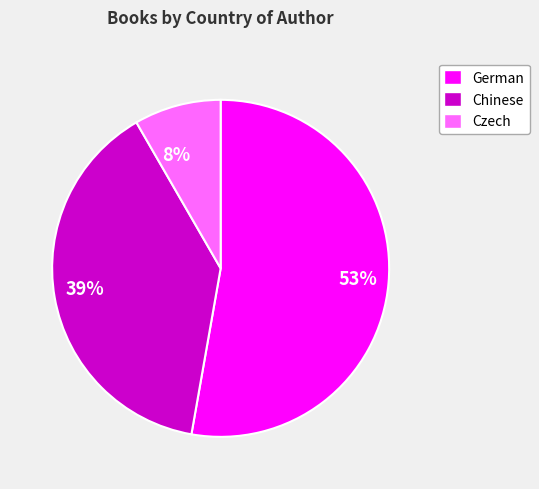

Do 53% and 8% together represent more than half of the pie?

Yes